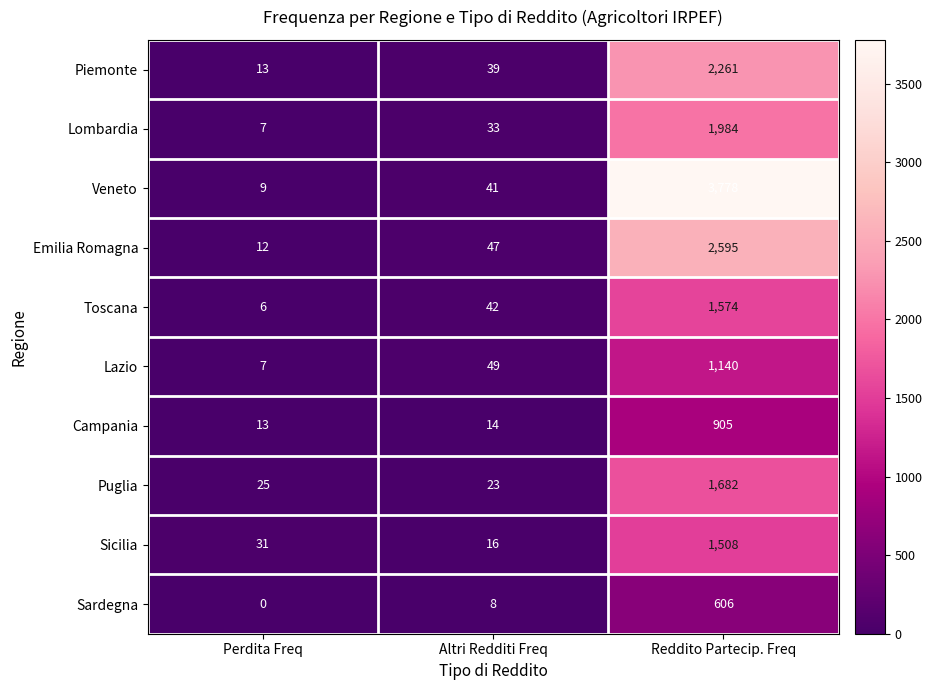

Reading left to right, what are all the values shown in this chart?

Piemonte: Perdita Freq=13	Altri Redditi Freq=39	Reddito Partecip. Freq=2261
Lombardia: Perdita Freq=7	Altri Redditi Freq=33	Reddito Partecip. Freq=1984
Veneto: Perdita Freq=9	Altri Redditi Freq=41	Reddito Partecip. Freq=3778
Emilia Romagna: Perdita Freq=12	Altri Redditi Freq=47	Reddito Partecip. Freq=2595
Toscana: Perdita Freq=6	Altri Redditi Freq=42	Reddito Partecip. Freq=1574
Lazio: Perdita Freq=7	Altri Redditi Freq=49	Reddito Partecip. Freq=1140
Campania: Perdita Freq=13	Altri Redditi Freq=14	Reddito Partecip. Freq=905
Puglia: Perdita Freq=25	Altri Redditi Freq=23	Reddito Partecip. Freq=1682
Sicilia: Perdita Freq=31	Altri Redditi Freq=16	Reddito Partecip. Freq=1508
Sardegna: Perdita Freq=0	Altri Redditi Freq=8	Reddito Partecip. Freq=606